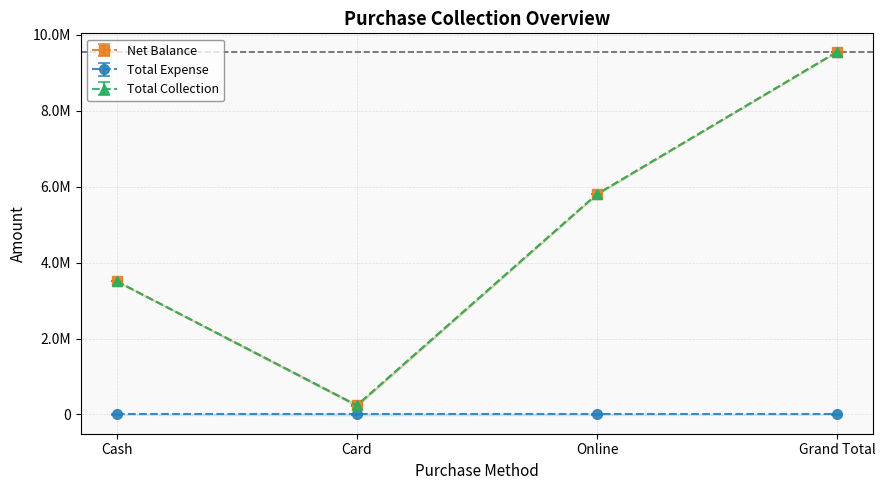

List the series in order of their peak value, highest first.

Net Balance, Total Collection